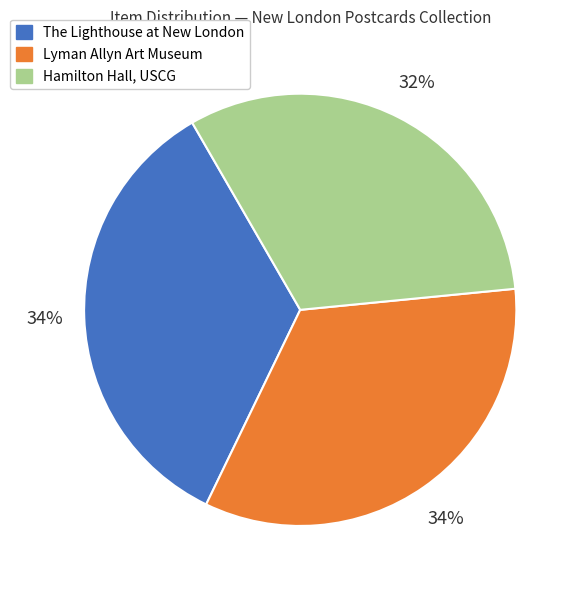

Is it true that Hamilton Hall, USCG is 32% of the pie?

True